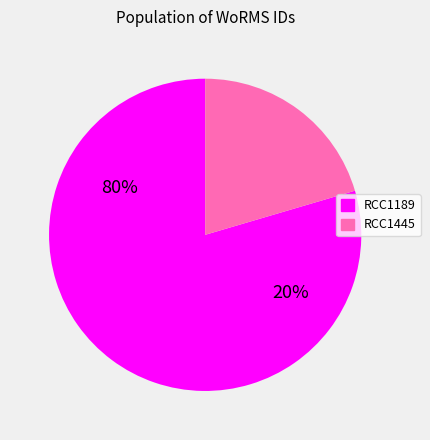

Does RCC1189 represent more than half of the total?

Yes